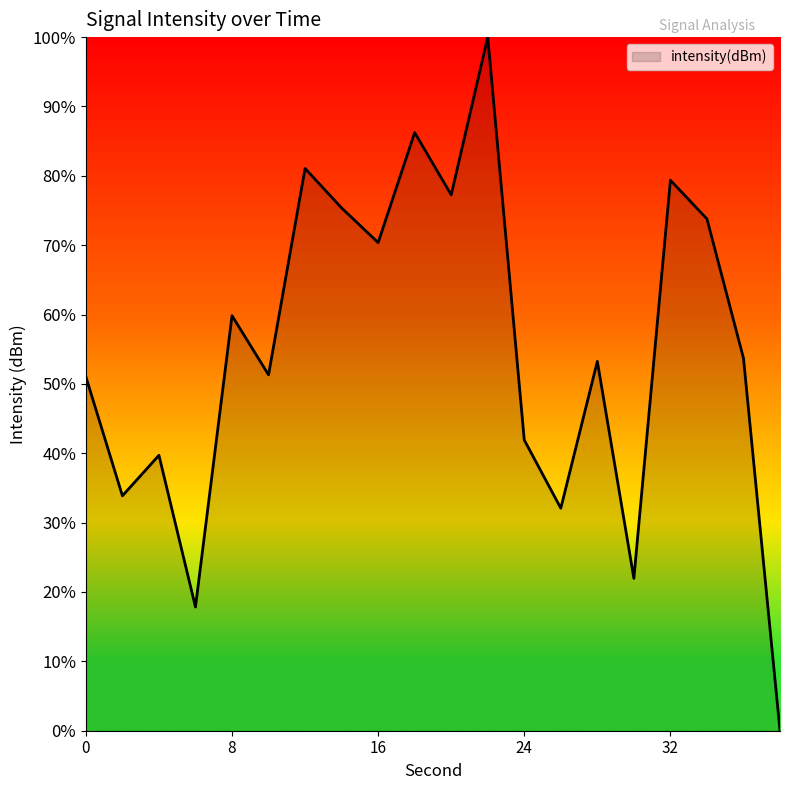

What is the greatest value displayed?

100.0